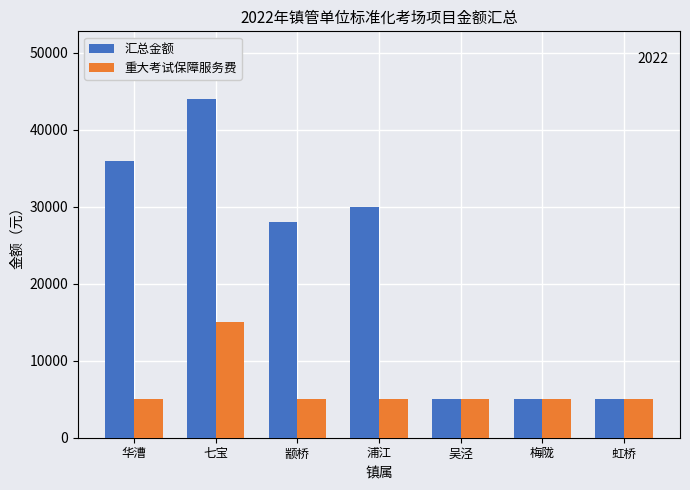

At 颛桥, list the series in order from smallest to largest.

重大考试保障服务费, 汇总金额